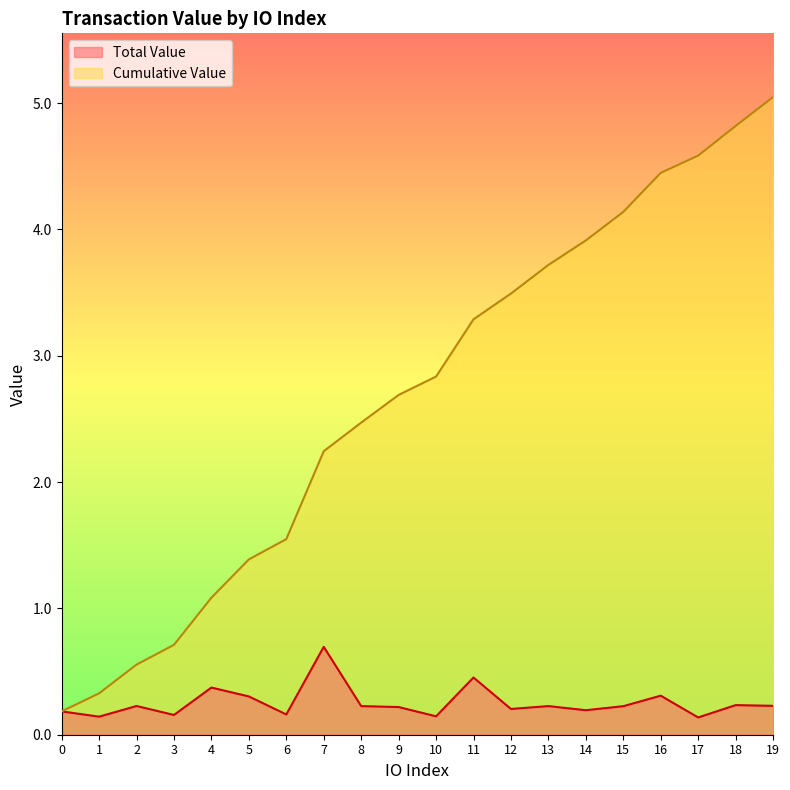

True or false: Total Value has a value of 0.2 at 2.

True